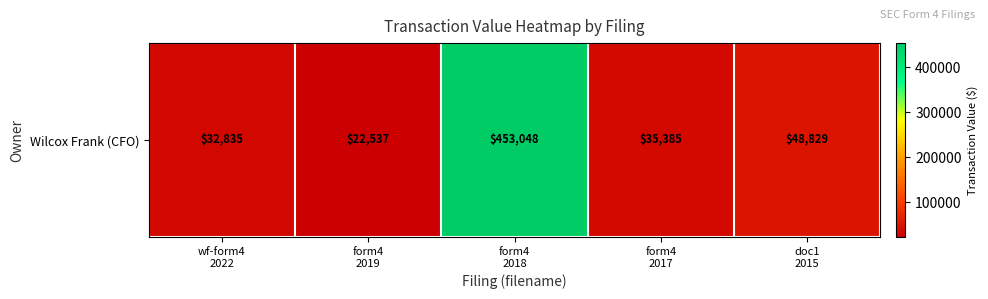

Reading left to right, list all the values displayed in this chart.

wf-form4
2022=32835	form4
2019=22537	form4
2018=453048	form4
2017=35385	doc1
2015=48829